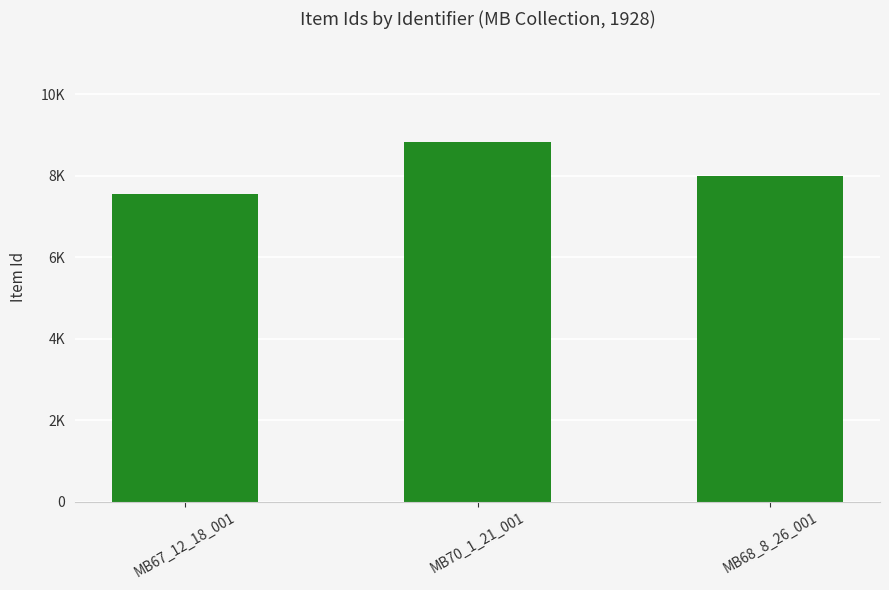

Does the chart contain stacked bars?

No